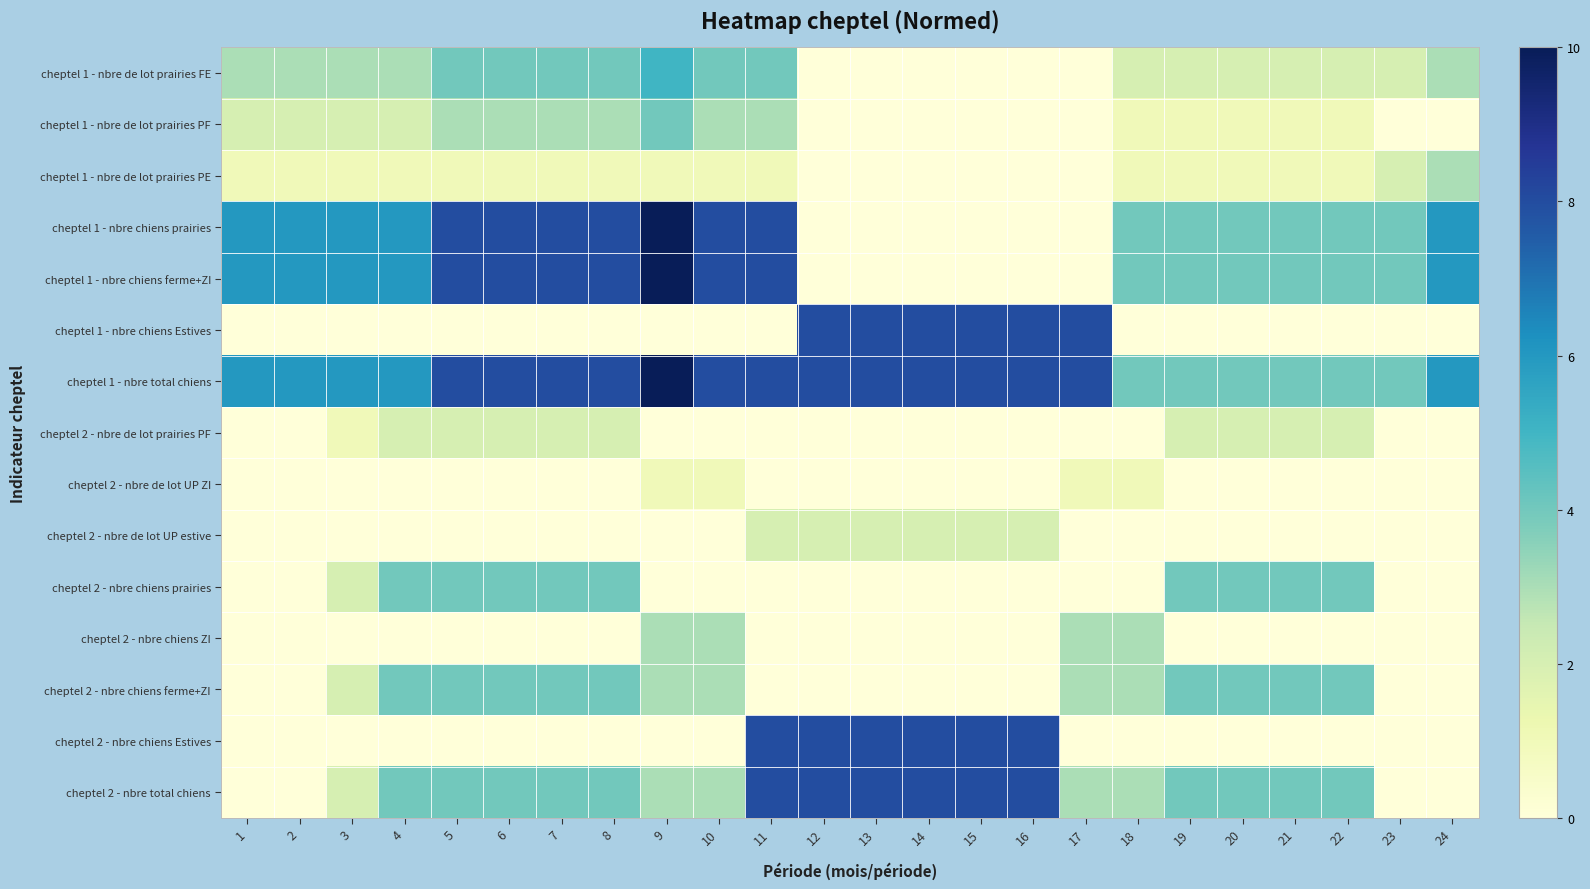

What is the spread (max minus min) of values at 9?

10